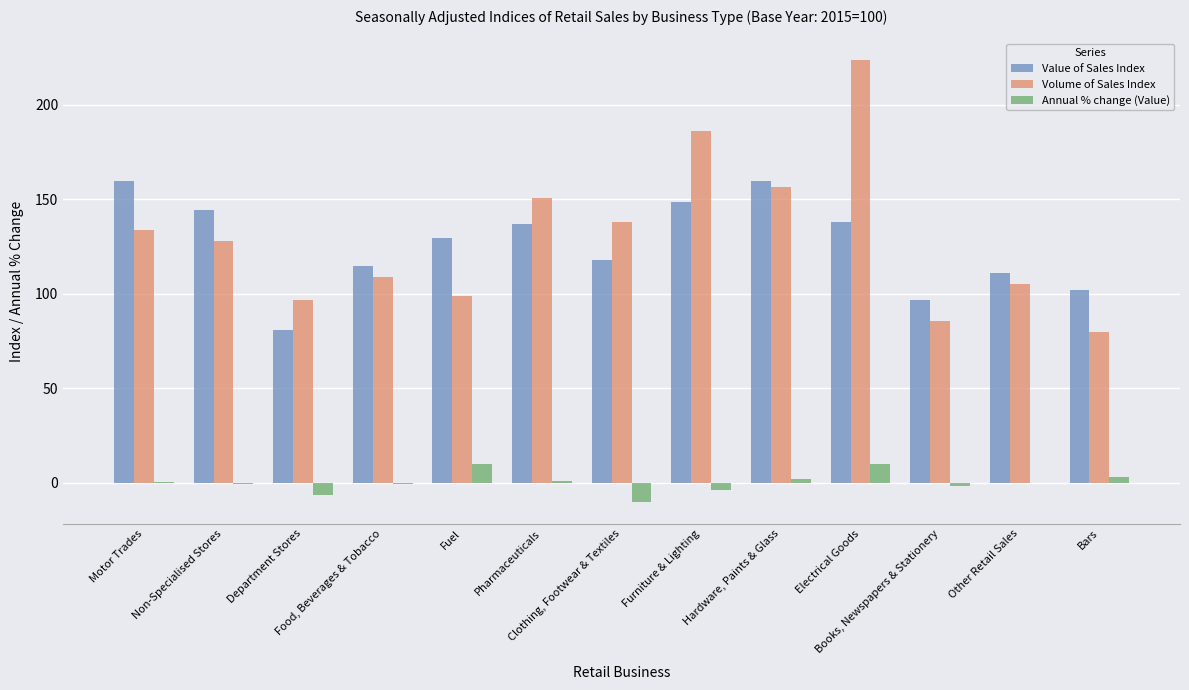

Which series has the largest total across all categories?

Volume of Sales Index